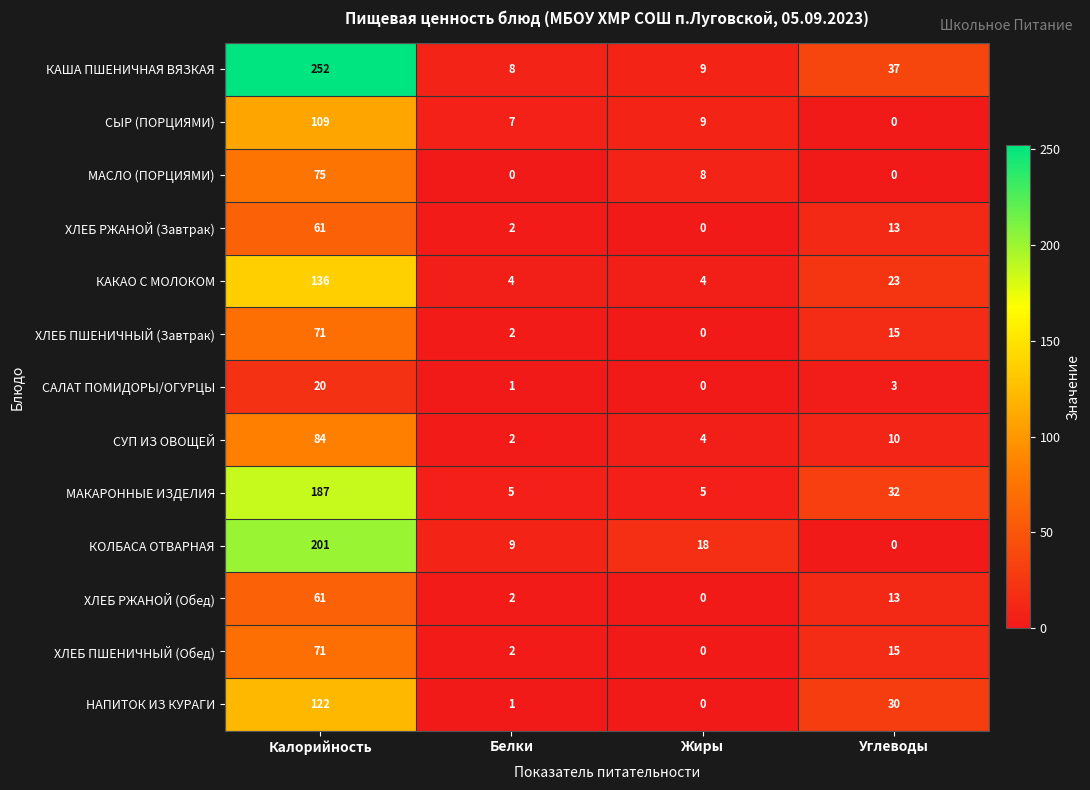

What is the difference between the highest and lowest values at Калорийность?

232